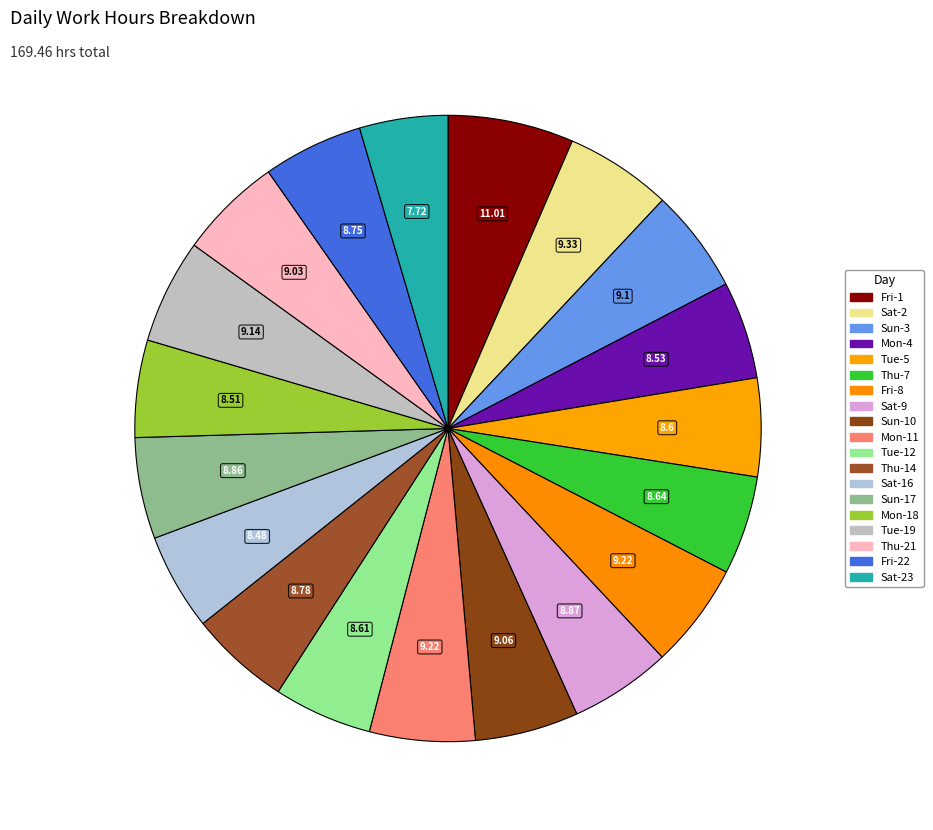

How many slices are in this pie chart?

19